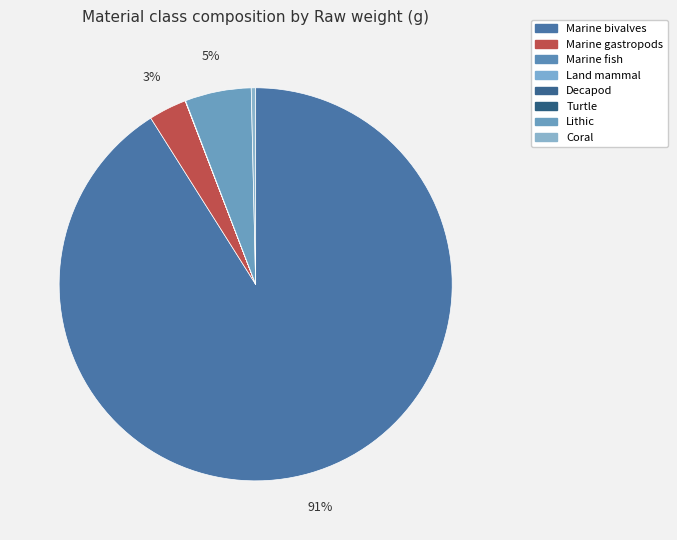

Is it true that Coral is 0% of the pie?

True